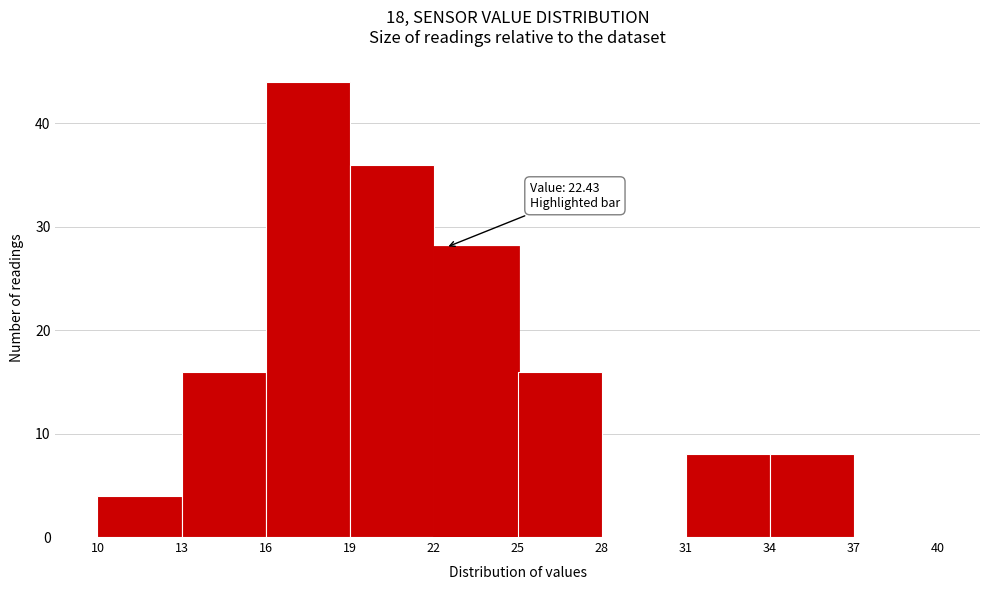

Over which range of the x-axis is the bar tallest?

16 to 19